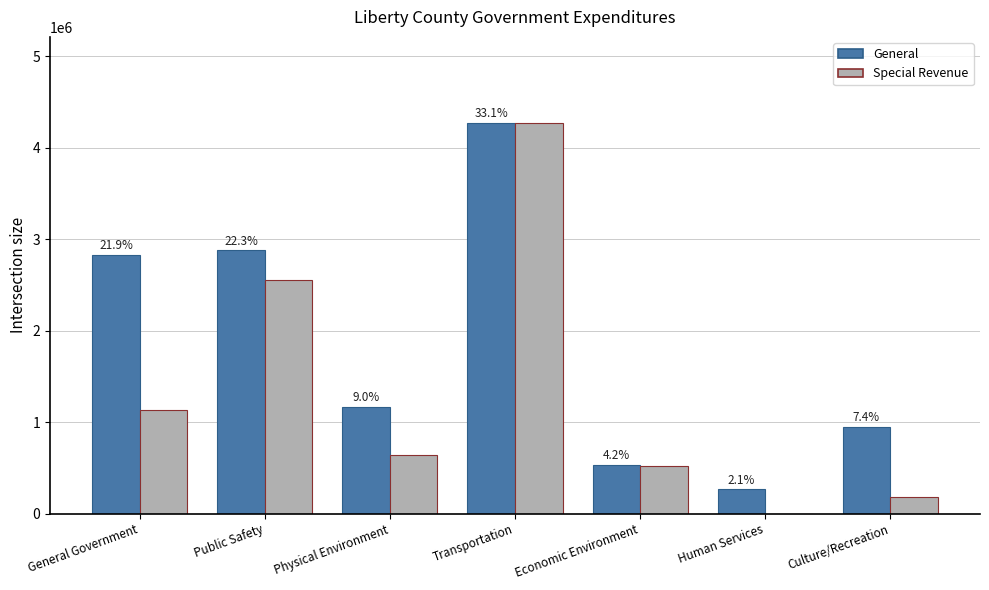

Reading left to right, list all the values displayed in this chart.

General: General Government=2828422	Public Safety=2878784	Physical Environment=1164500	Transportation=4272936	Economic Environment=535207	Human Services=266171	Culture/Recreation=950097
Special Revenue: General Government=1135910	Public Safety=2551870	Physical Environment=642678	Transportation=4272934	Economic Environment=518440	Human Services=0	Culture/Recreation=187549